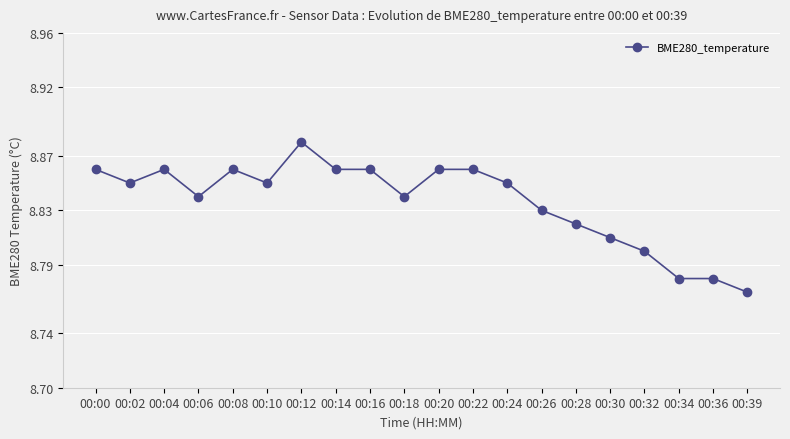

True or false: the data shows 14.9 at 00:20.

False